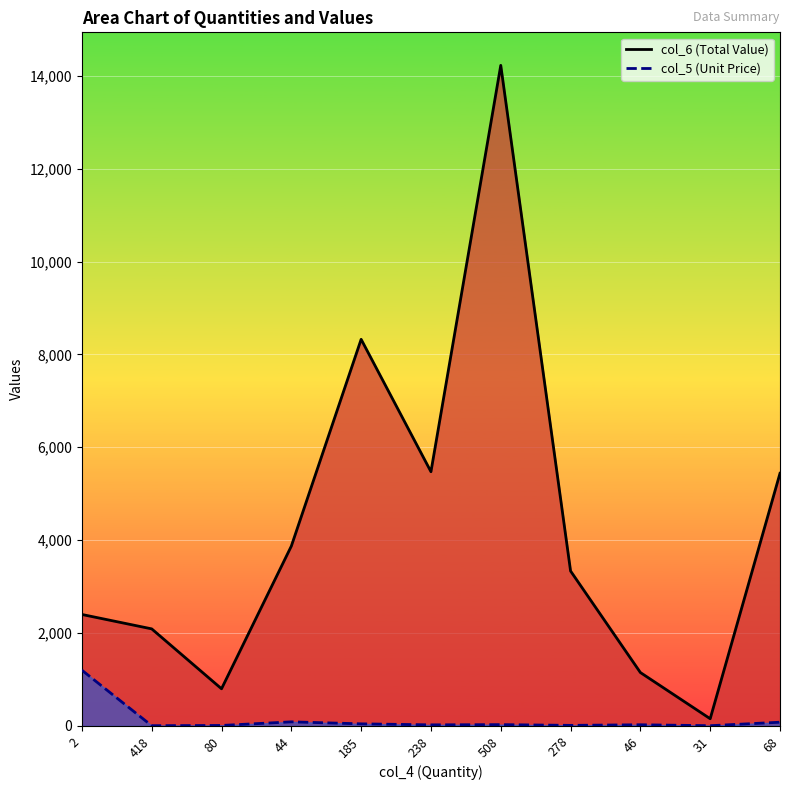

Reading left to right, transcribe all the data shown in this chart.

col_6 line: 2400	2090	800	3872	8325	5474	14224	3336	1150	155	5440
col_5 line: 1200	5	10	88	45	23	28	12	25	5	80